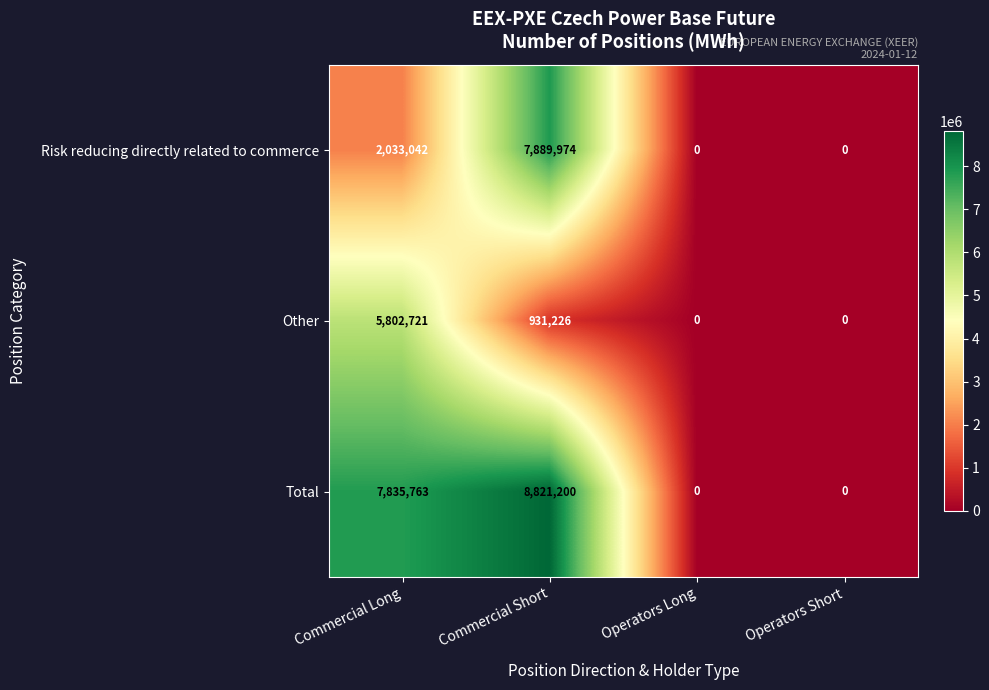

What is the difference between the highest and lowest values at Commercial Short?

7889974